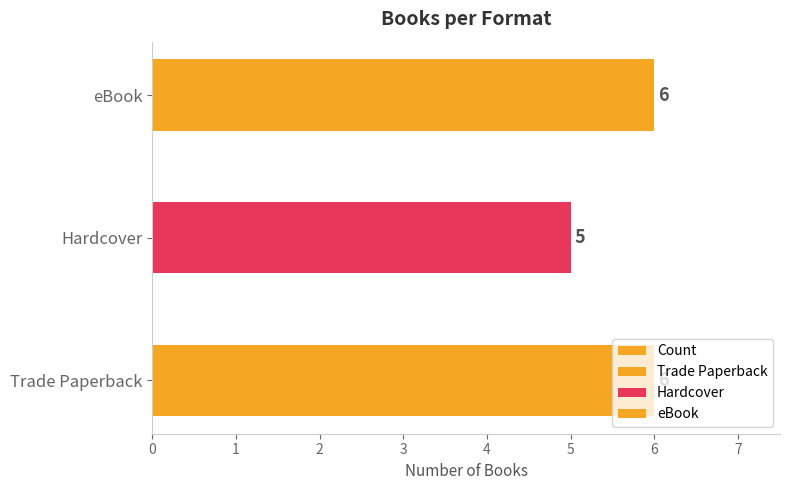

Reading left to right, what are all the values shown in this chart?

6	5	6